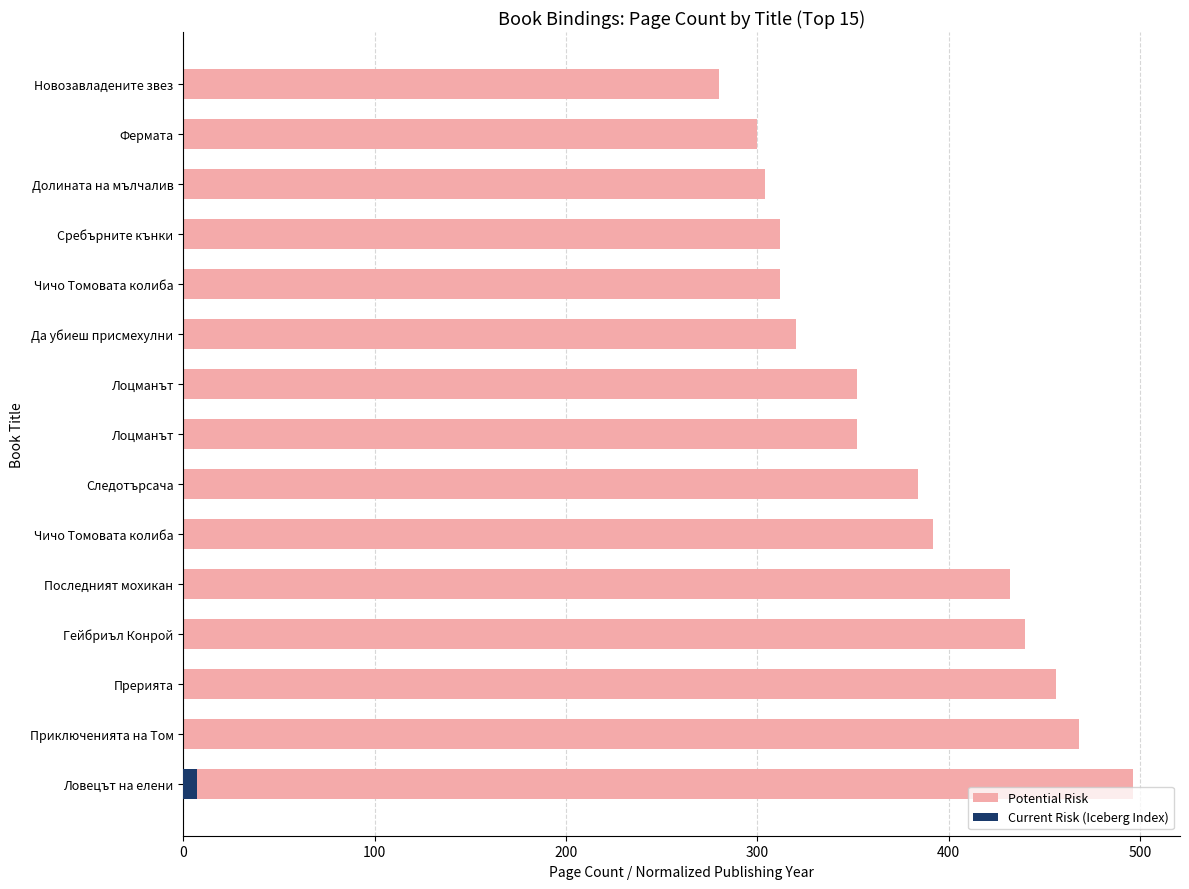

True or false: the data shows 472 at Долината на мълчалив.

False